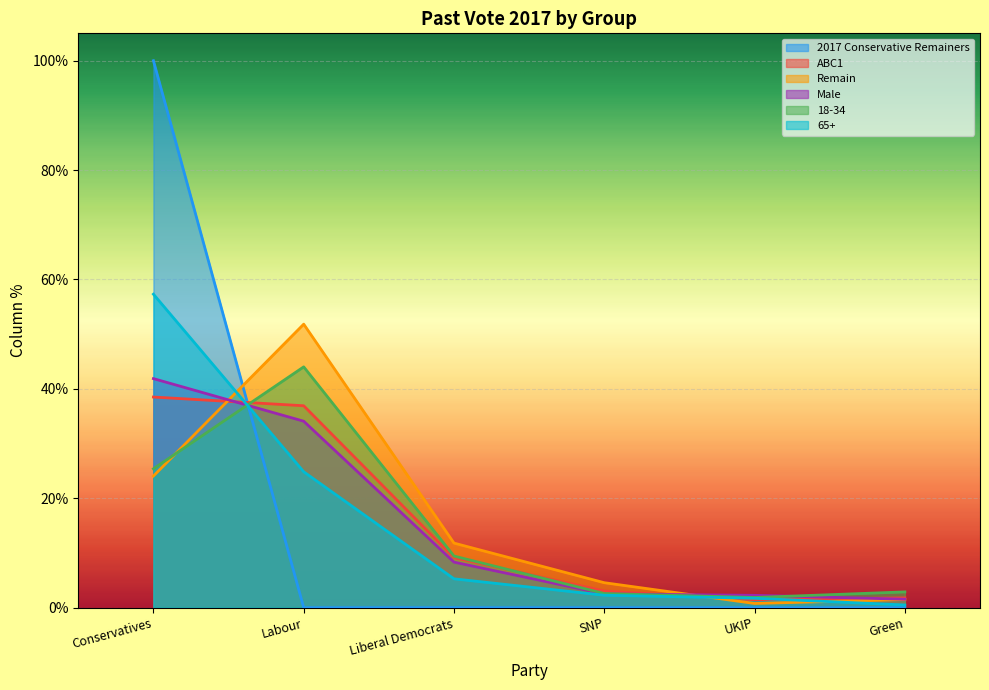

True or false: Remain and Male intersect in this chart.

True